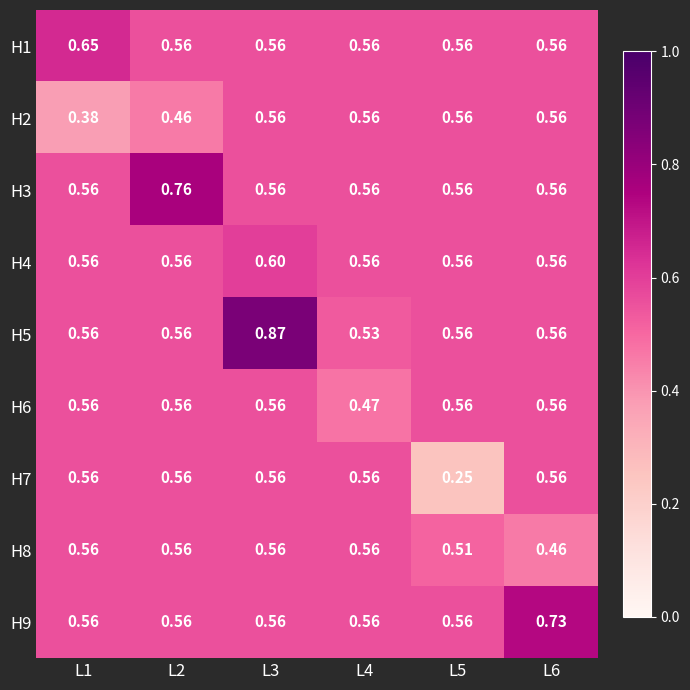

Is the value of H8 at L6 greater than the value of H7 at L4?

No